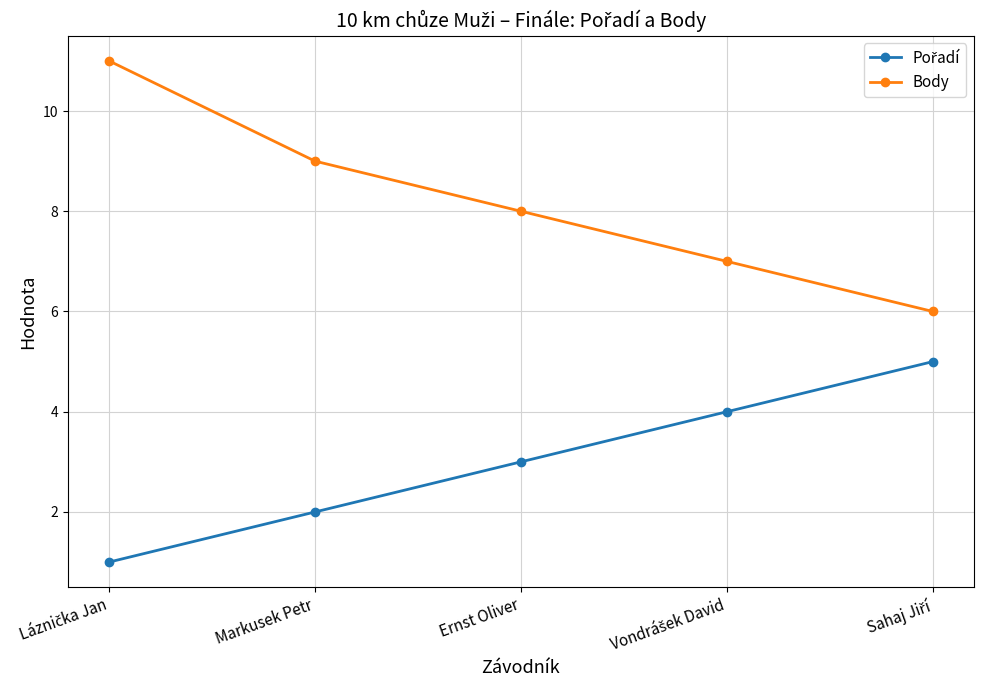

Which series has the largest total across all categories?

Body